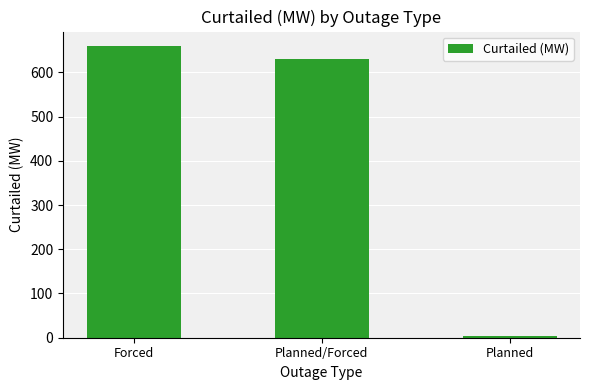

List the labels in order of value, largest first.

Forced, Planned/Forced, Planned